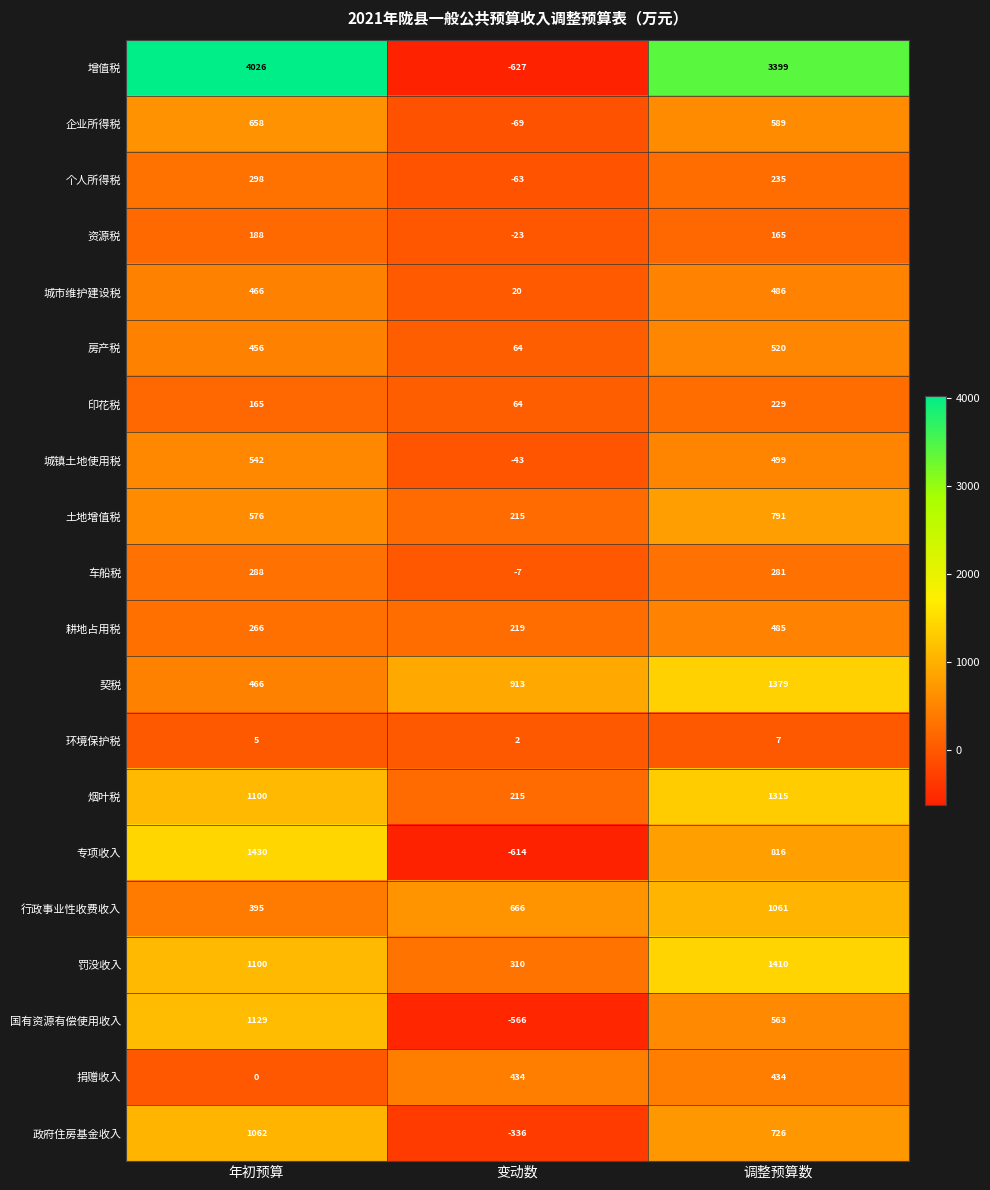

What is the sum of the 房产税 values at 年初预算 and 调整预算数?

976